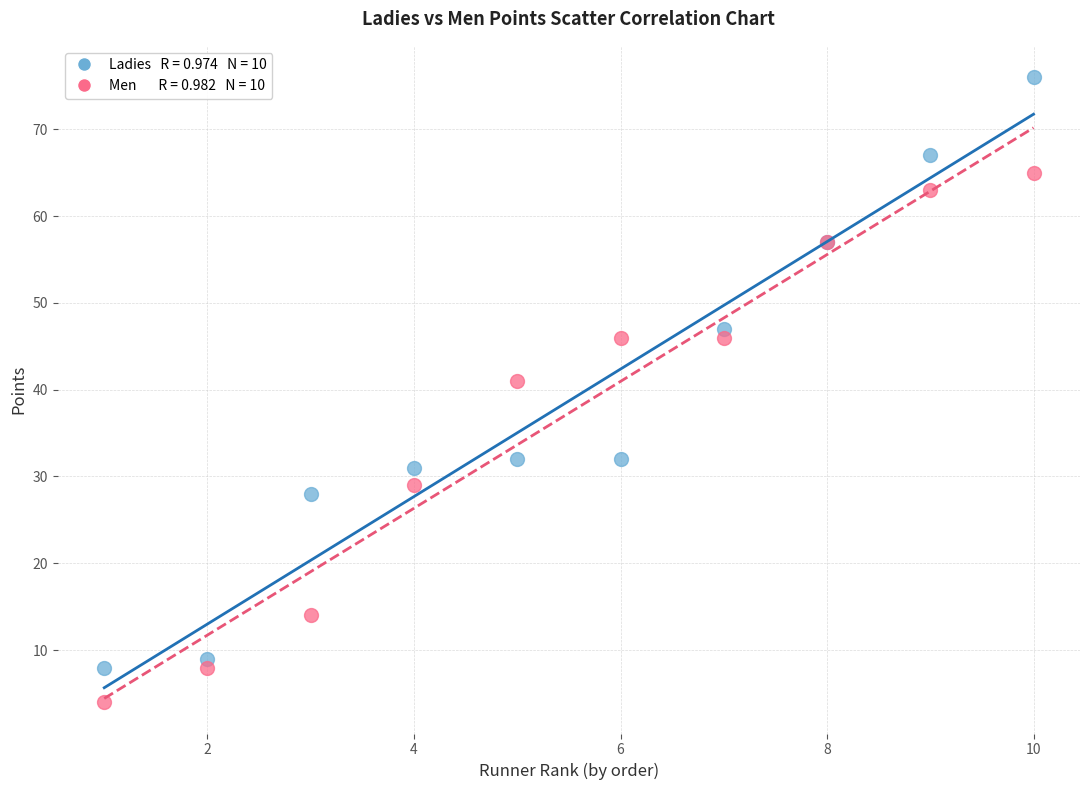

Across all series, what Y value is closest to 40?

41